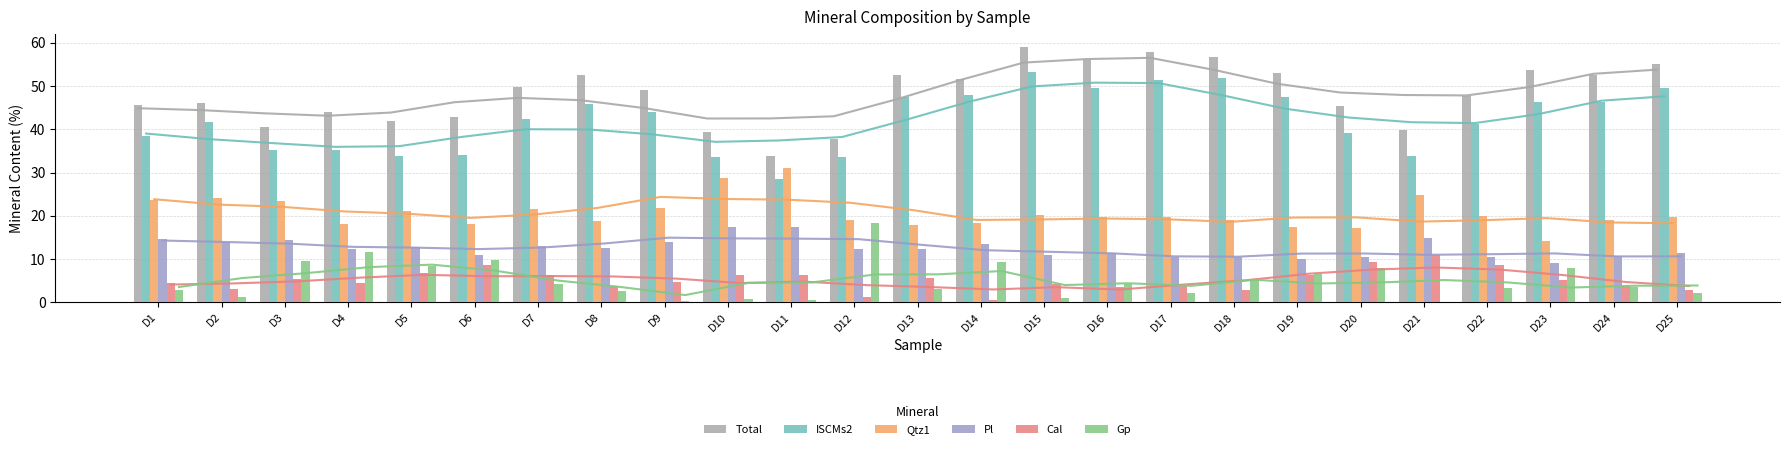

What is the lowest value of the Pl series?

9.0